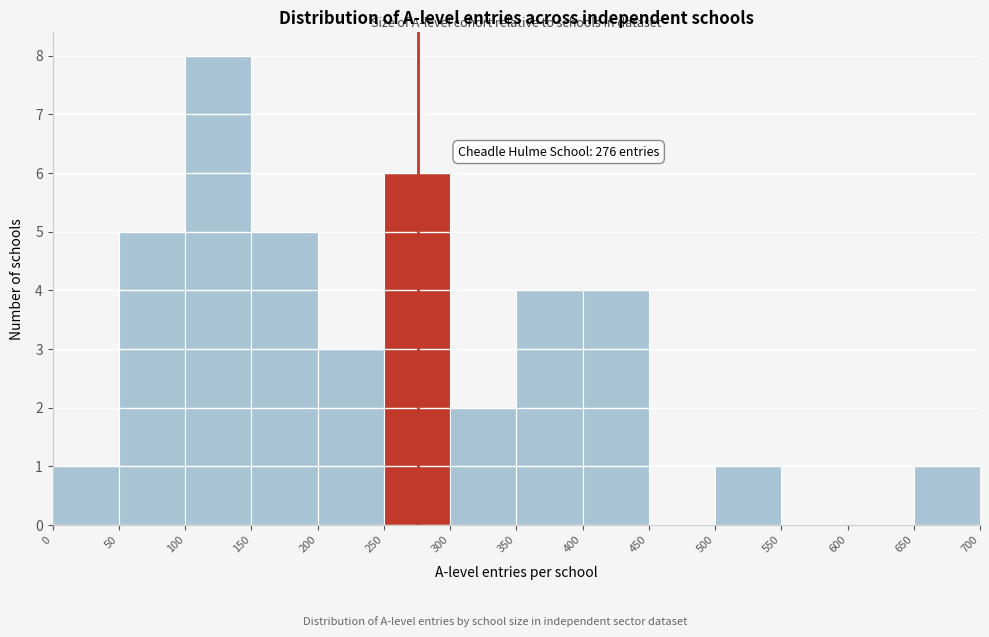

Over which range of the x-axis is the bar tallest?

100 to 150